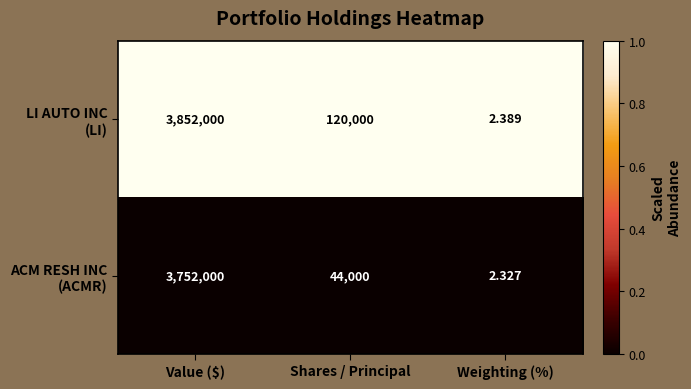

Which category has the highest value across all series?

Value ($)